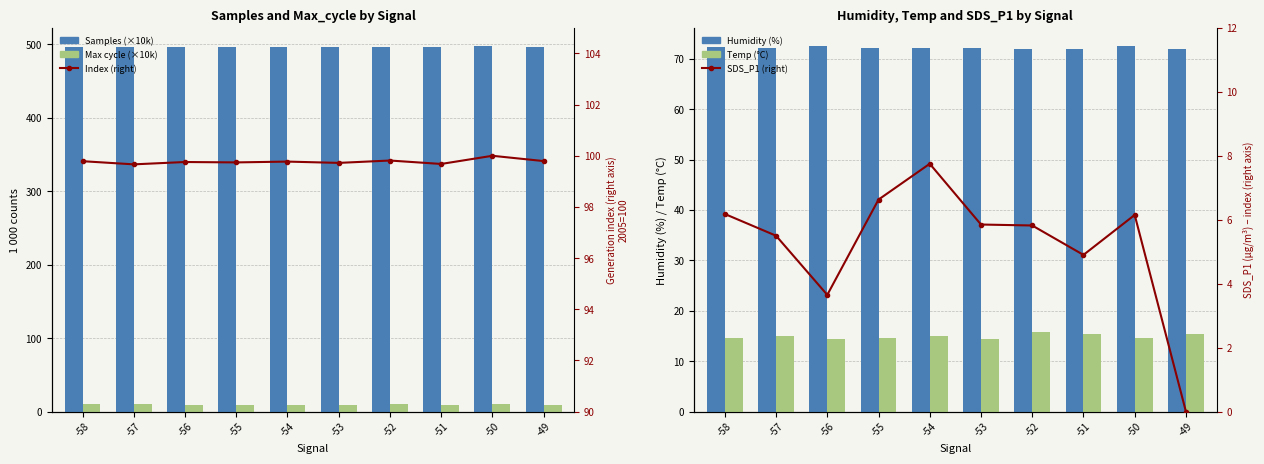

Which series changed the most between -52 and -51?

SDS_P1 (right)